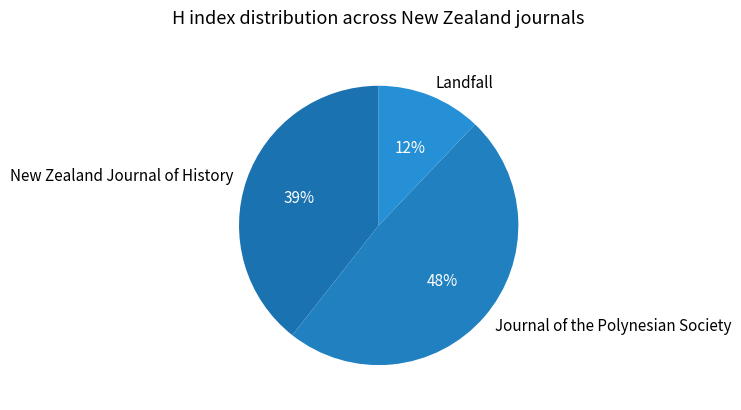

True or false: Journal of the Polynesian Society accounts for 39% of the total.

False